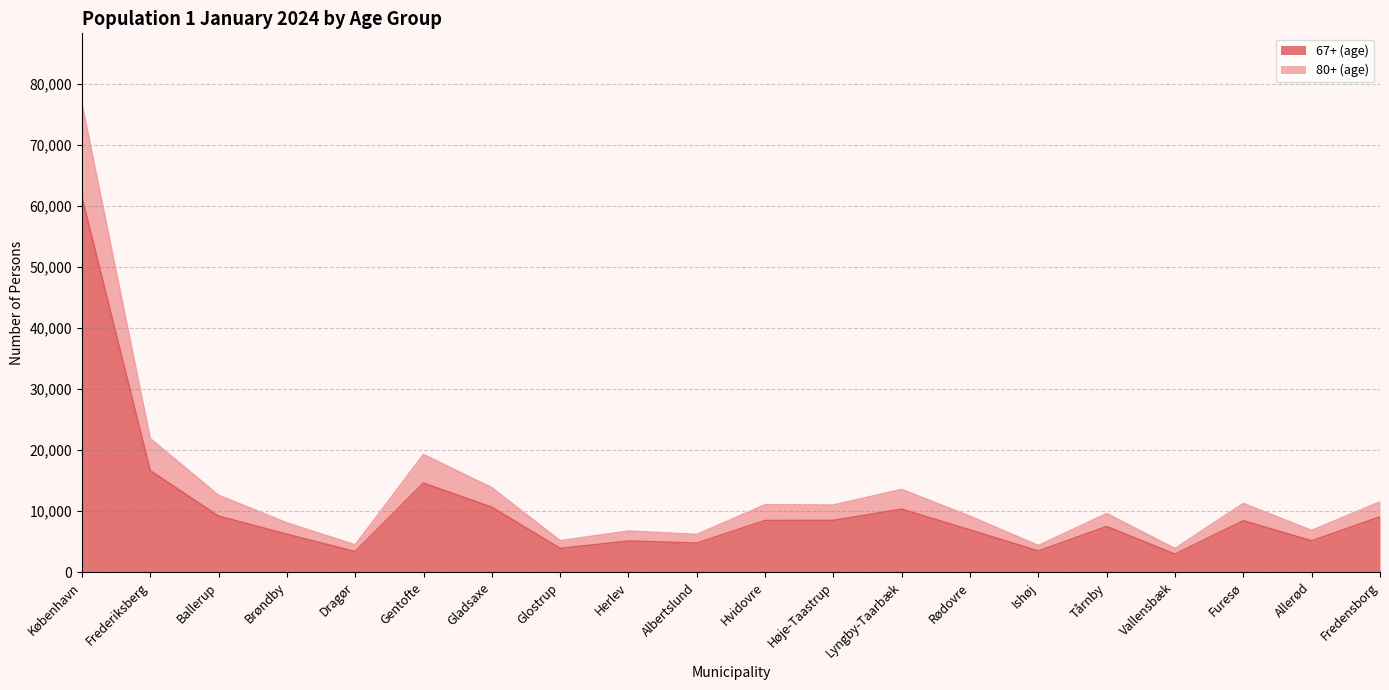

What is the label of the 9th point from the right?

Høje-Taastrup